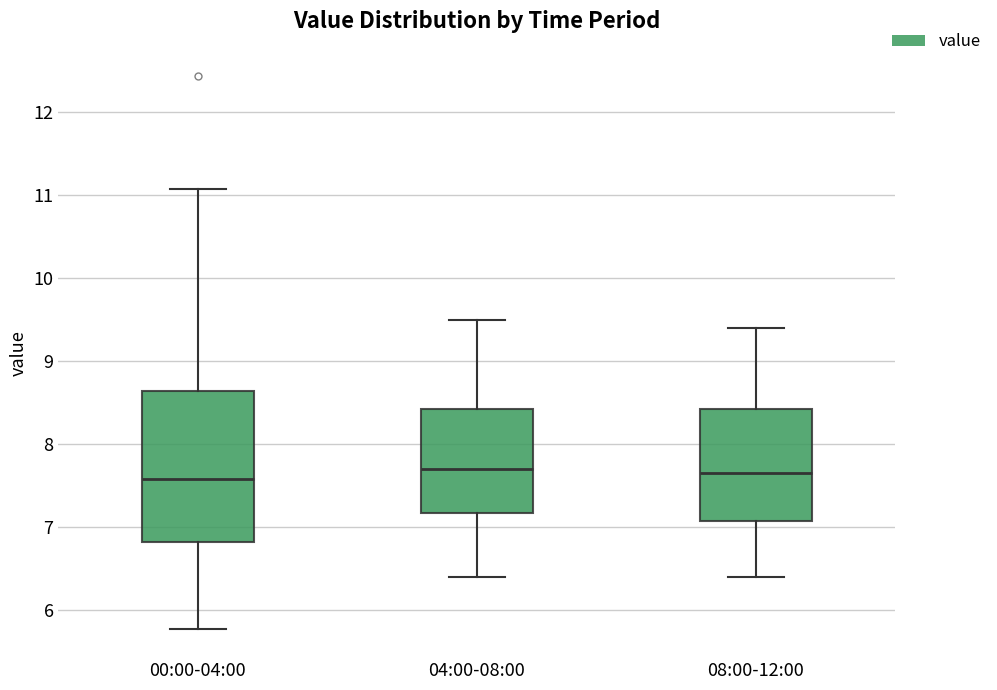

Reading left to right, transcribe this box plot: for each box, give where its median line is, the range the box spans, and where its two whiskers end, as read against the y-axis. The values are not printed on the chart, so give them approximately, as read against the axis.

00:00-04:00: median 7.6, box 6.8 to 8.6, whiskers 5.8 to 11.1
04:00-08:00: median 7.7, box 7.2 to 8.4, whiskers 6.4 to 9.5
08:00-12:00: median 7.7, box 7.1 to 8.4, whiskers 6.4 to 9.4